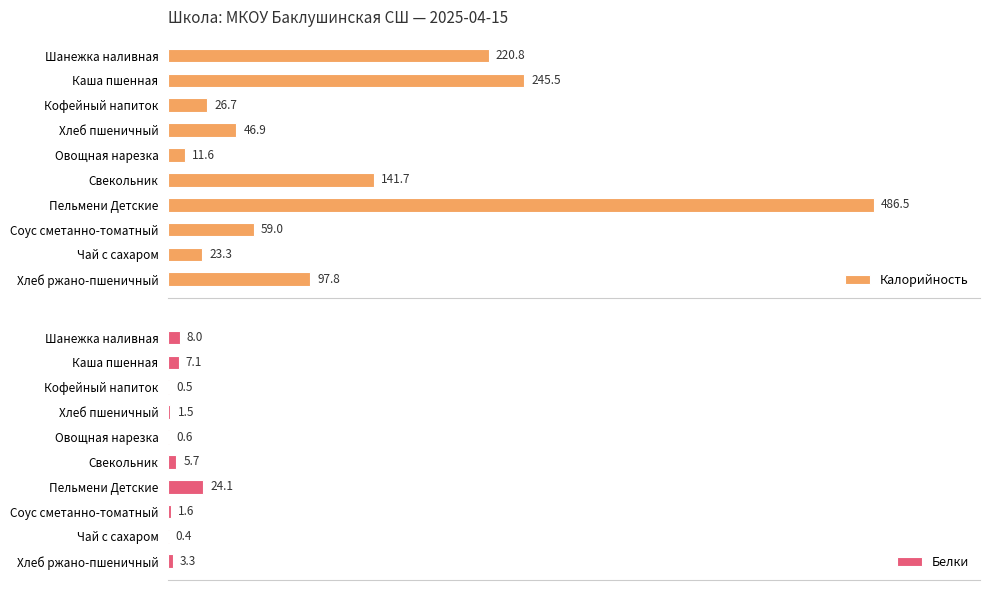

What is the maximum value shown in the chart?

486.5